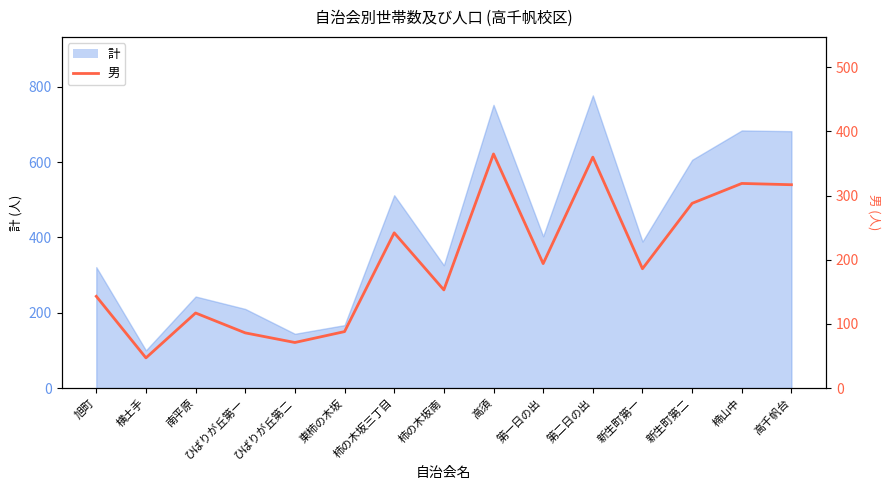

What is the maximum value shown in the chart?

365